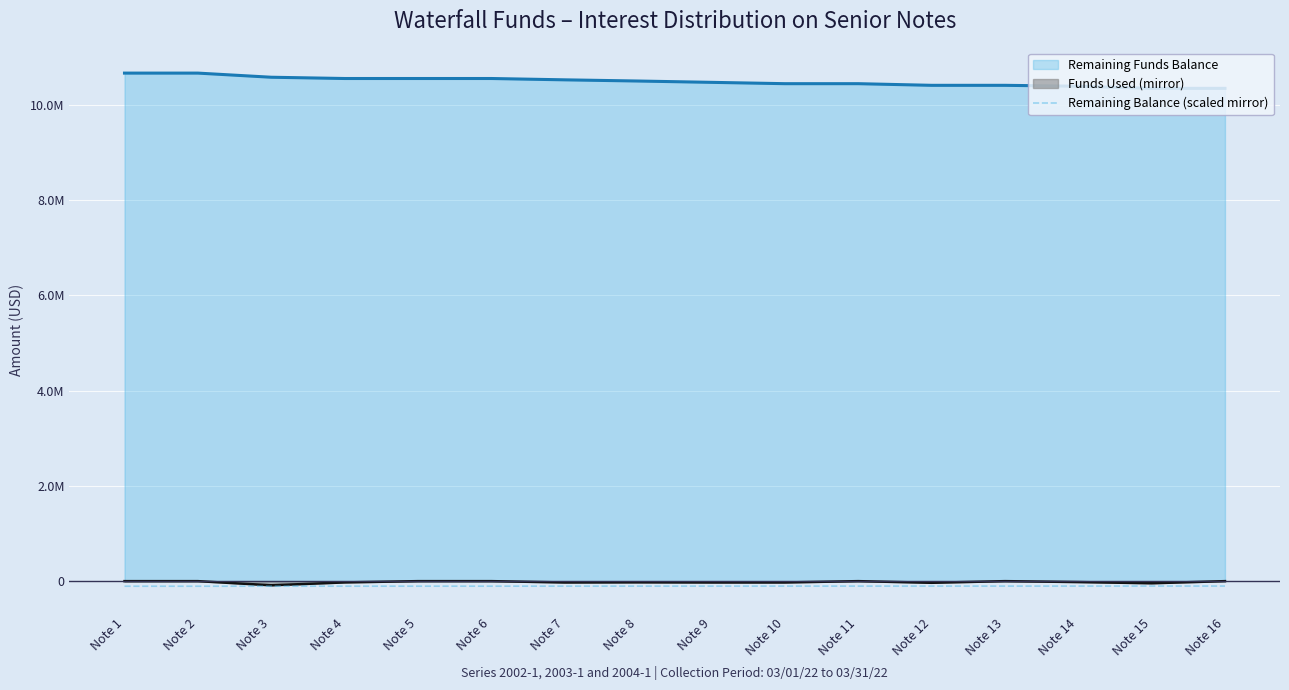

The chart shows a value of -106665.8 at Note 2. True or false?

True